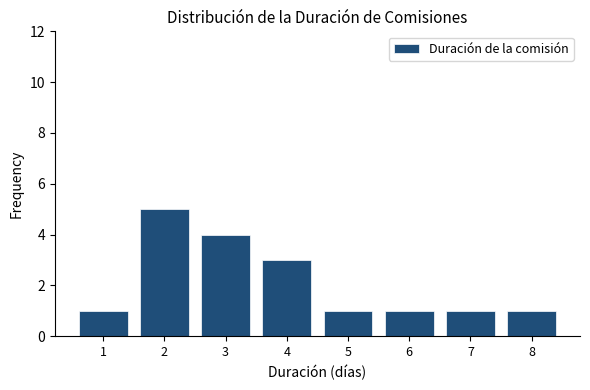

Reading right to left, transcribe all the data shown in this chart.

8=1	7=1	6=1	5=1	4=3	3=4	2=5	1=1